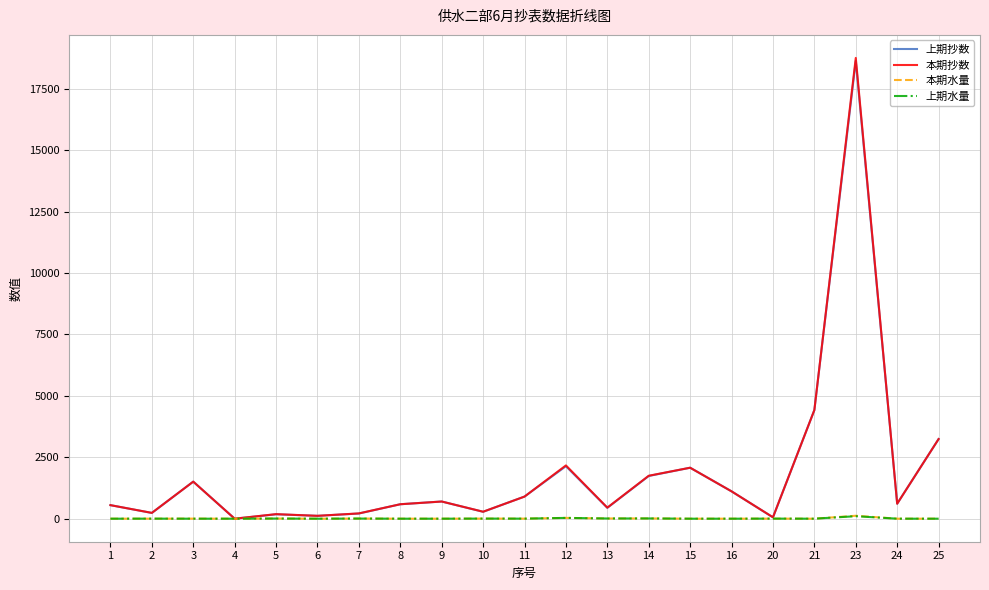

The value of 上期抄数 at 12 is 2137. True or false?

True